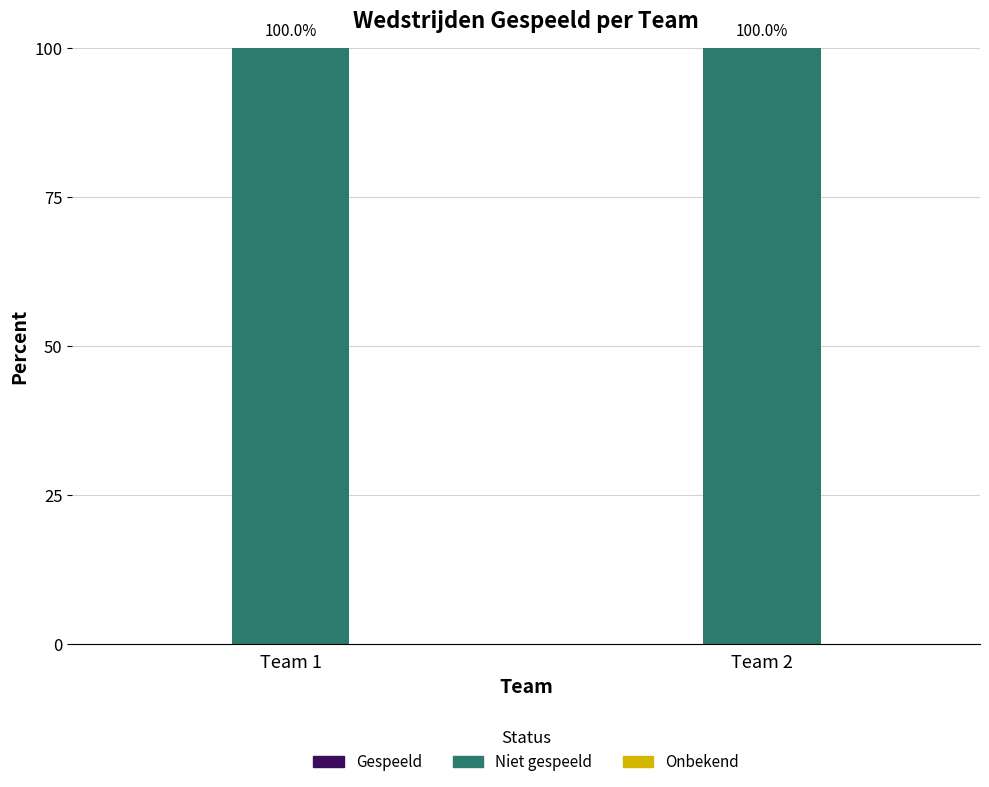

Which series has the largest total across all categories?

Niet gespeeld